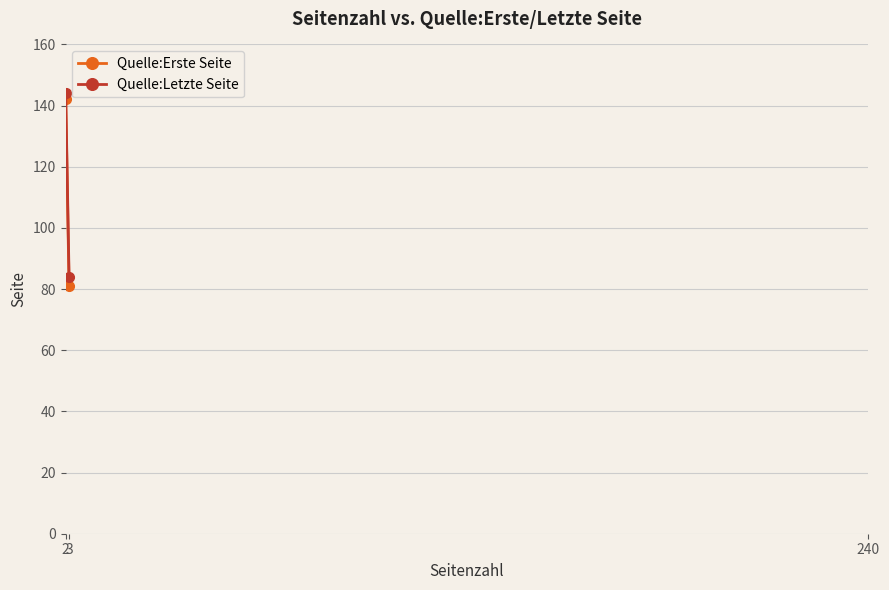

List the series in order of their overall mean, highest first.

Quelle:Letzte Seite, Quelle:Erste Seite